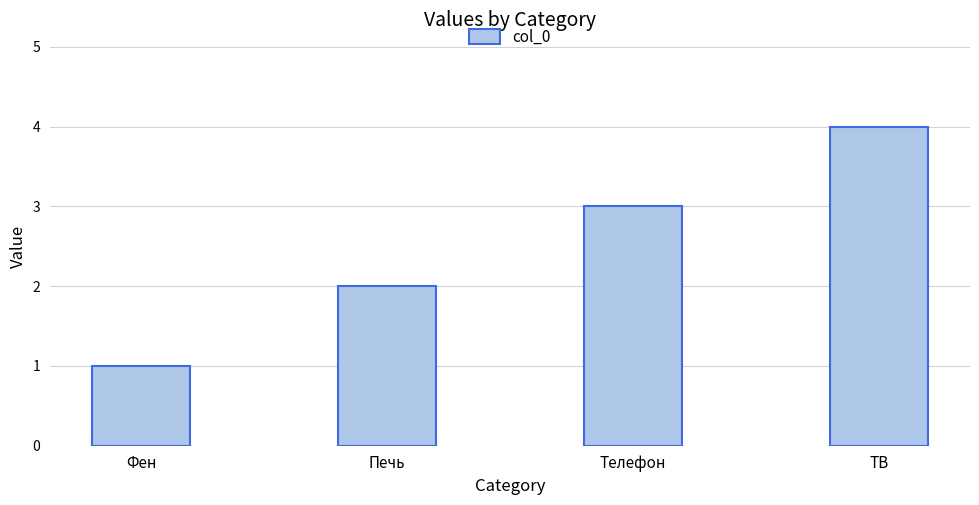

What is the change in value from Телефон to ТВ?

+1